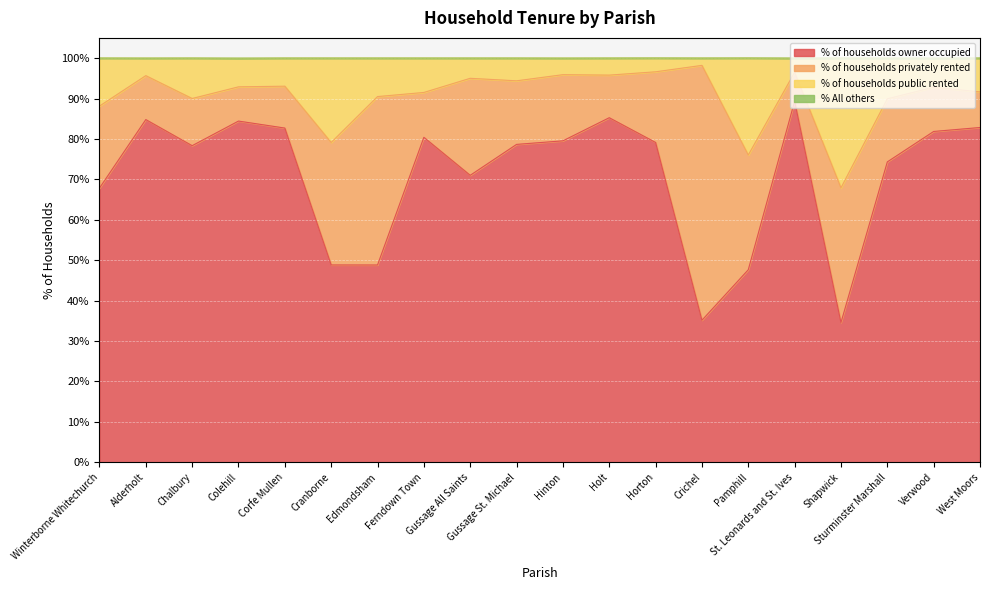

What is the difference between the maximum and minimum values in the % of households public rented series?

30.3